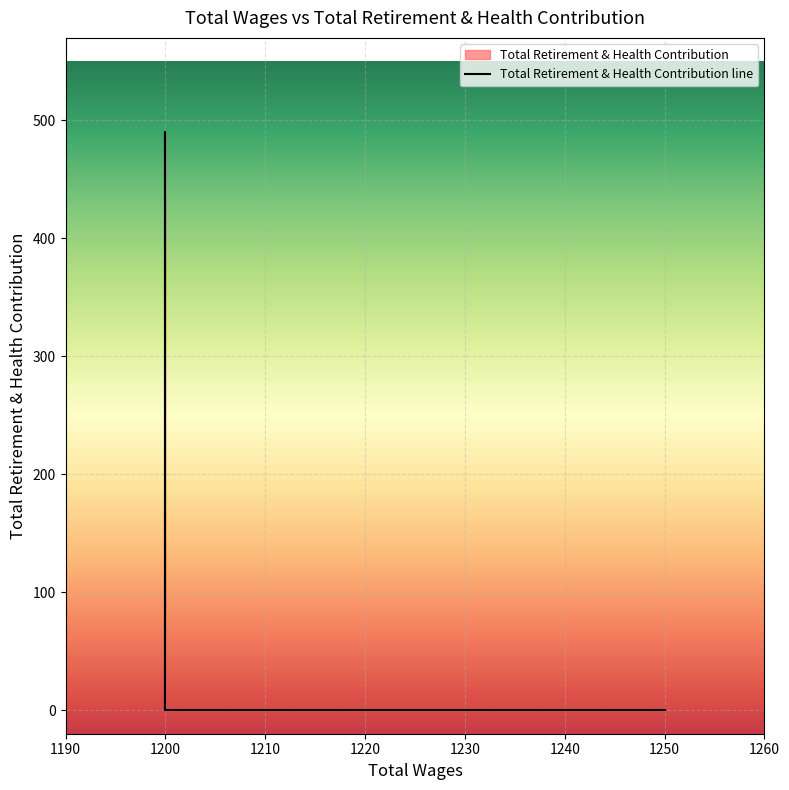

True or false: the data shows -306 at 1250.0.

False